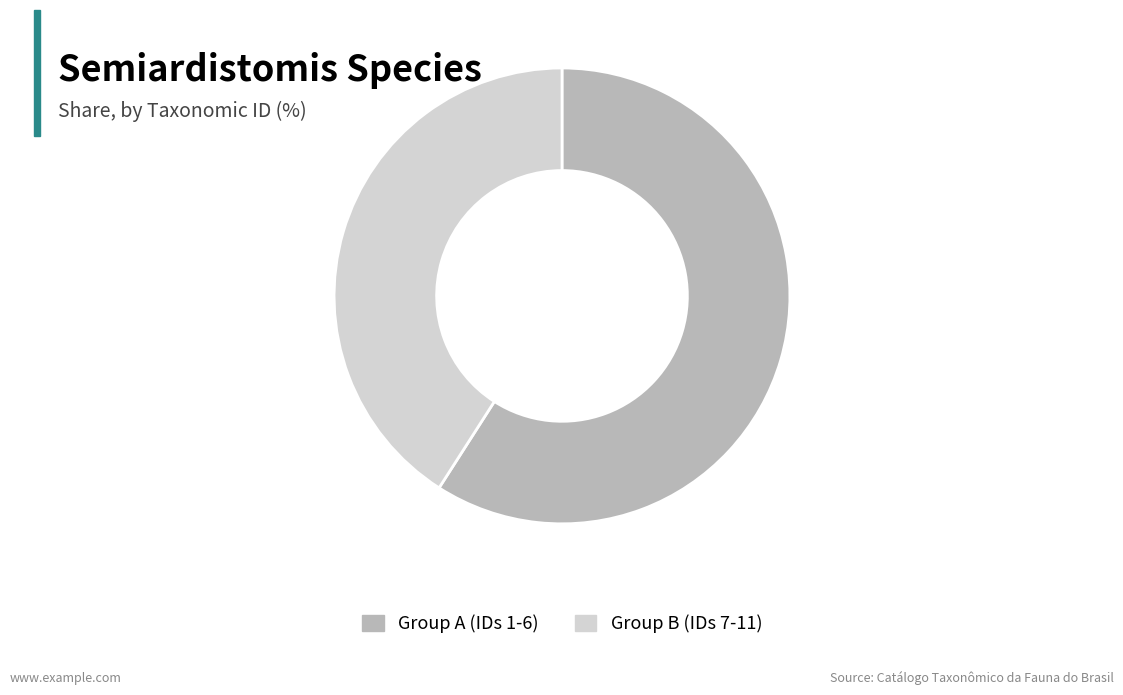

What is the smallest slice in the pie chart?

Group B (IDs 7-11)